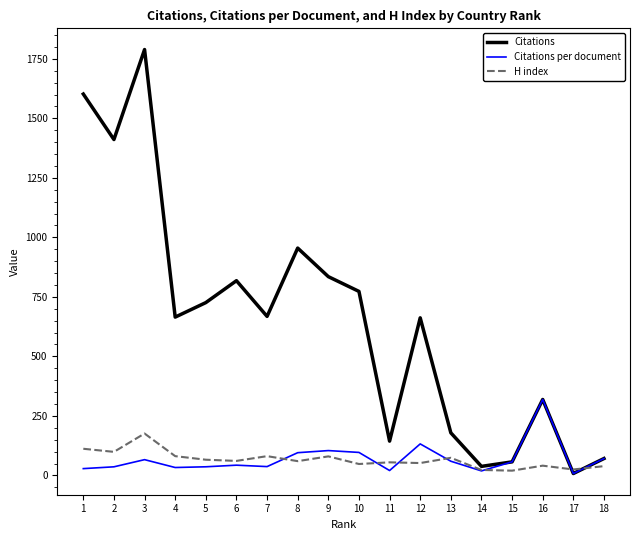

Which series has the largest total across all categories?

Citations